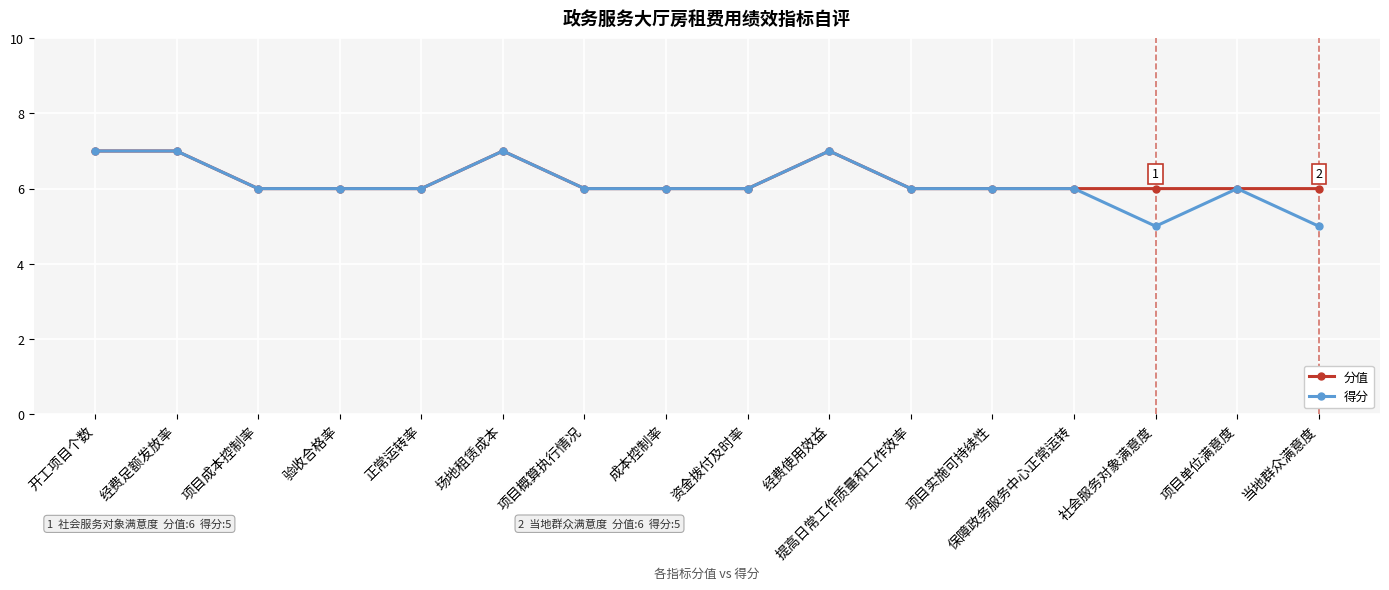

Read the 分值 value at 正常运转率.

6